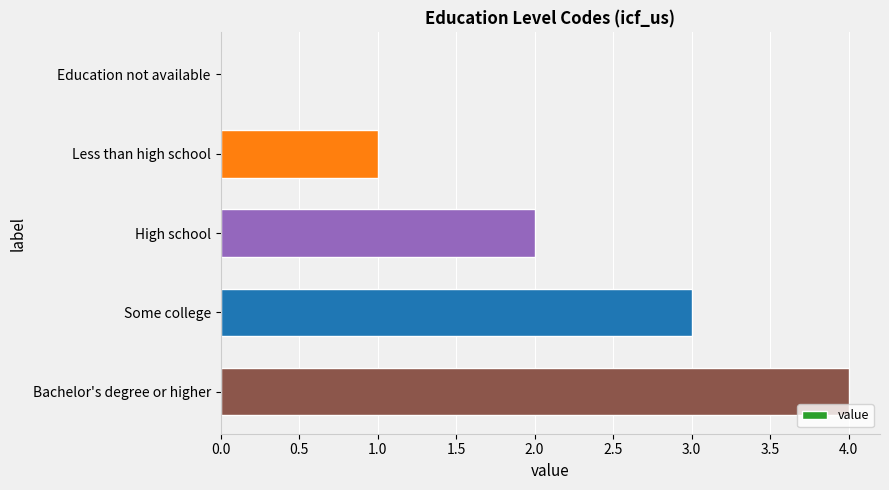

The value at High school is 2. True or false?

True